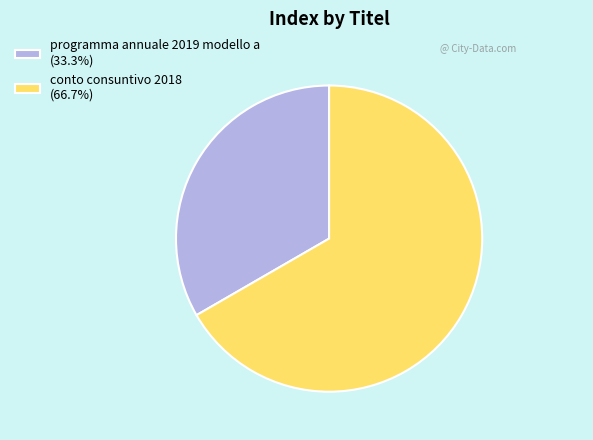

Does conto consuntivo 2018 (66.7%) account for over 50% of the chart?

Yes